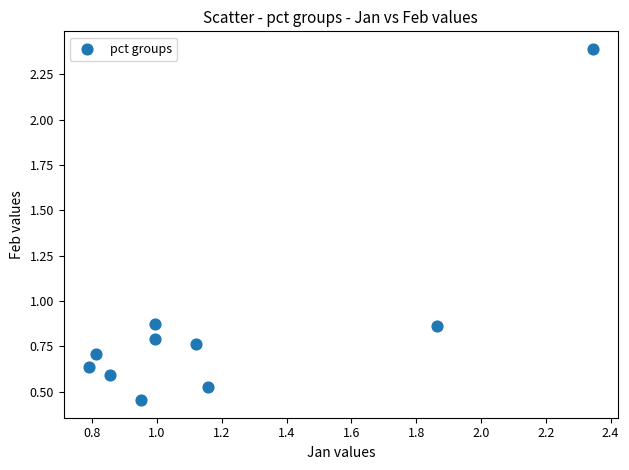

What is the average X value?

1.2